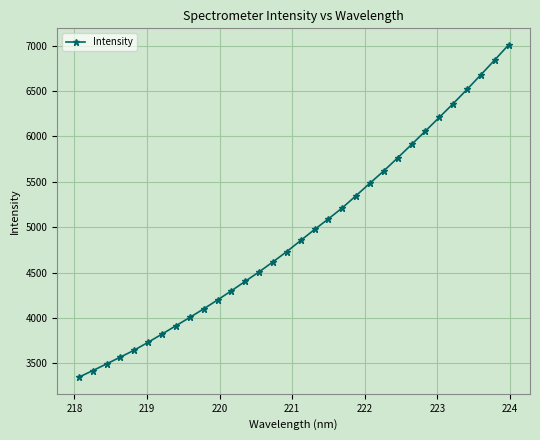

What is the value of the 26th point from the left?

6059.2